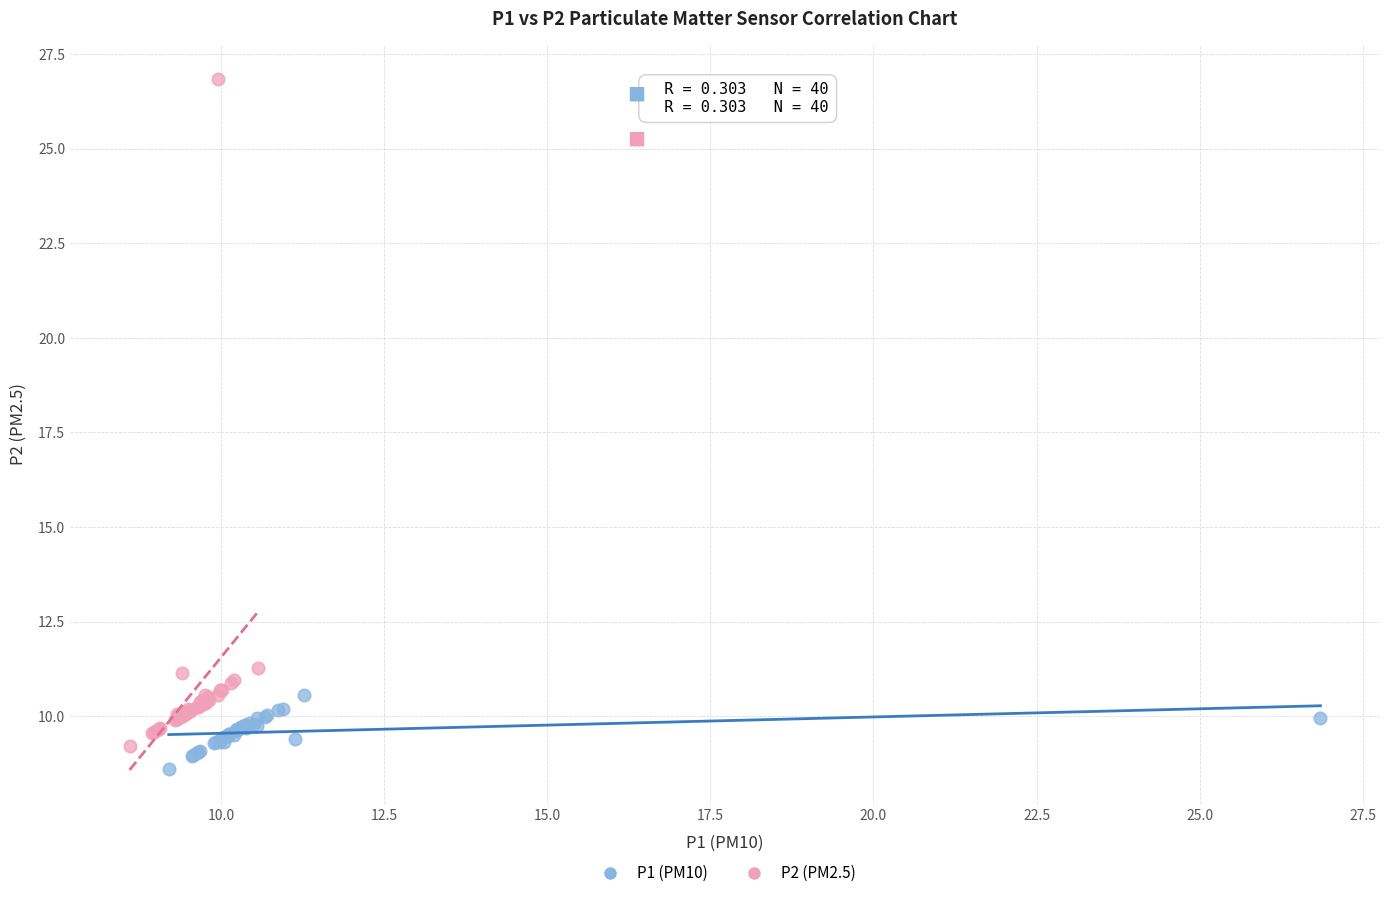

Which series reaches the maximum Y coordinate?

P2 (PM2.5)